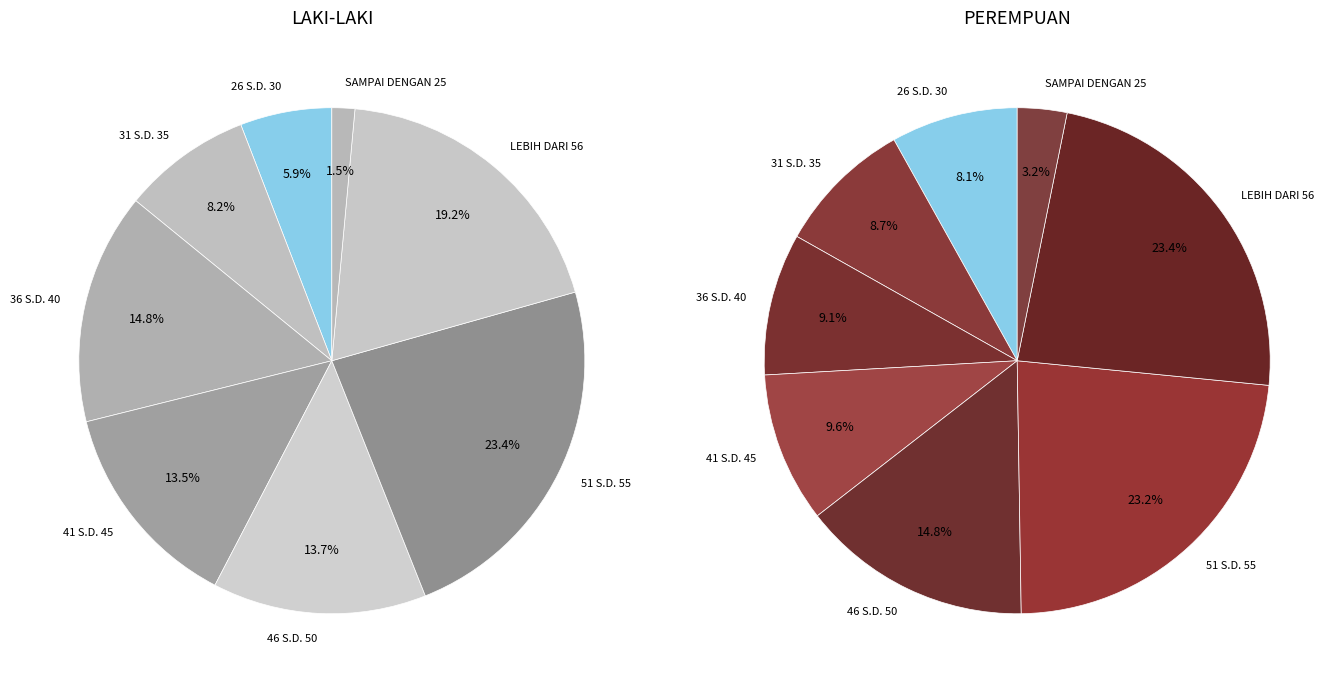

Which has a higher value, 51 S.D. 55 or 41 S.D. 45?

51 S.D. 55